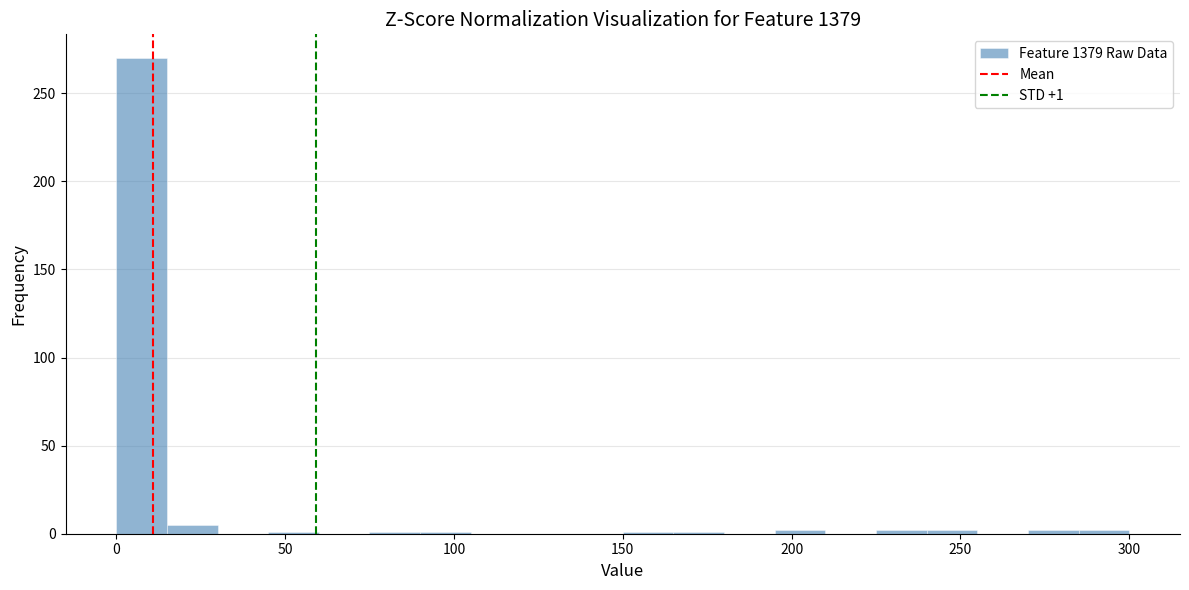

Read against the x-axis, roughly where is the centre of the tallest bar?

10